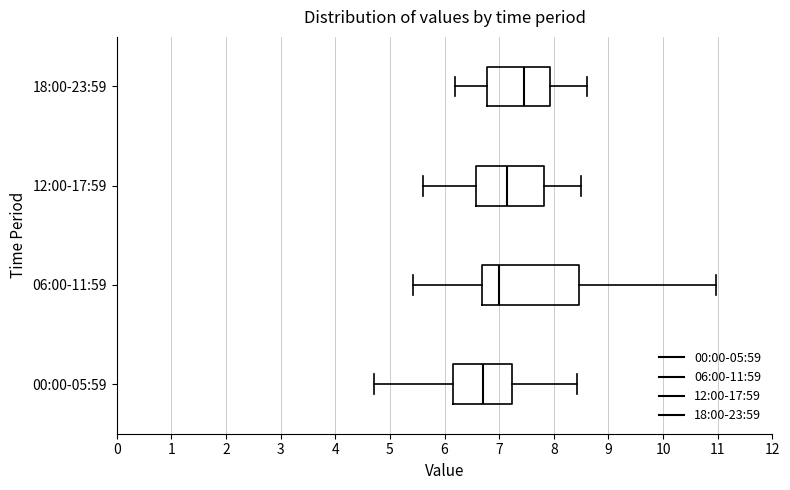

Which box has the furthest to the right median line?

18:00-23:59